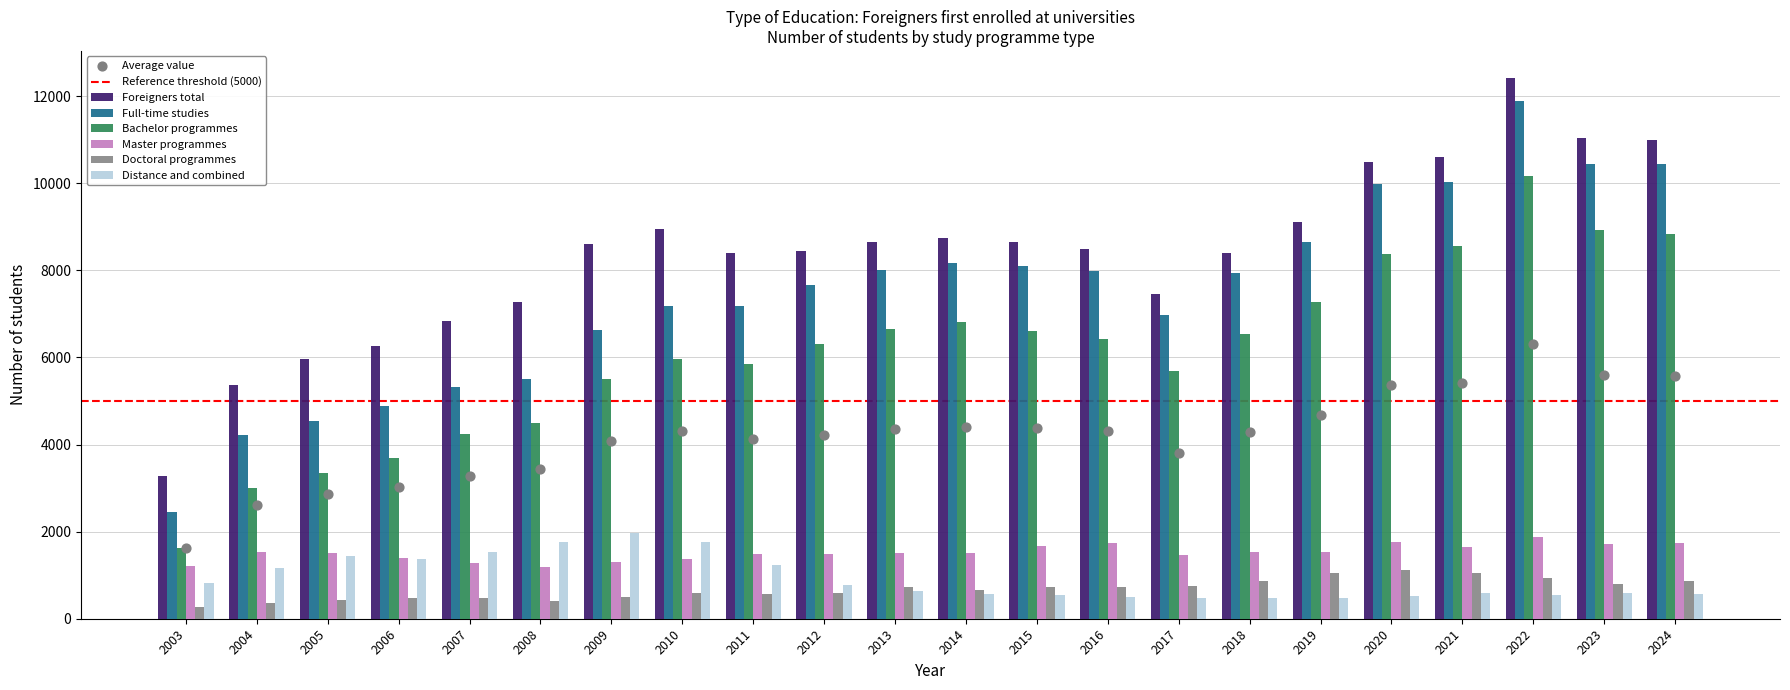

What are all the series names shown in the legend?

Foreigners total, Full-time studies, Bachelor programmes, Master programmes, Doctoral programmes, Distance and combined